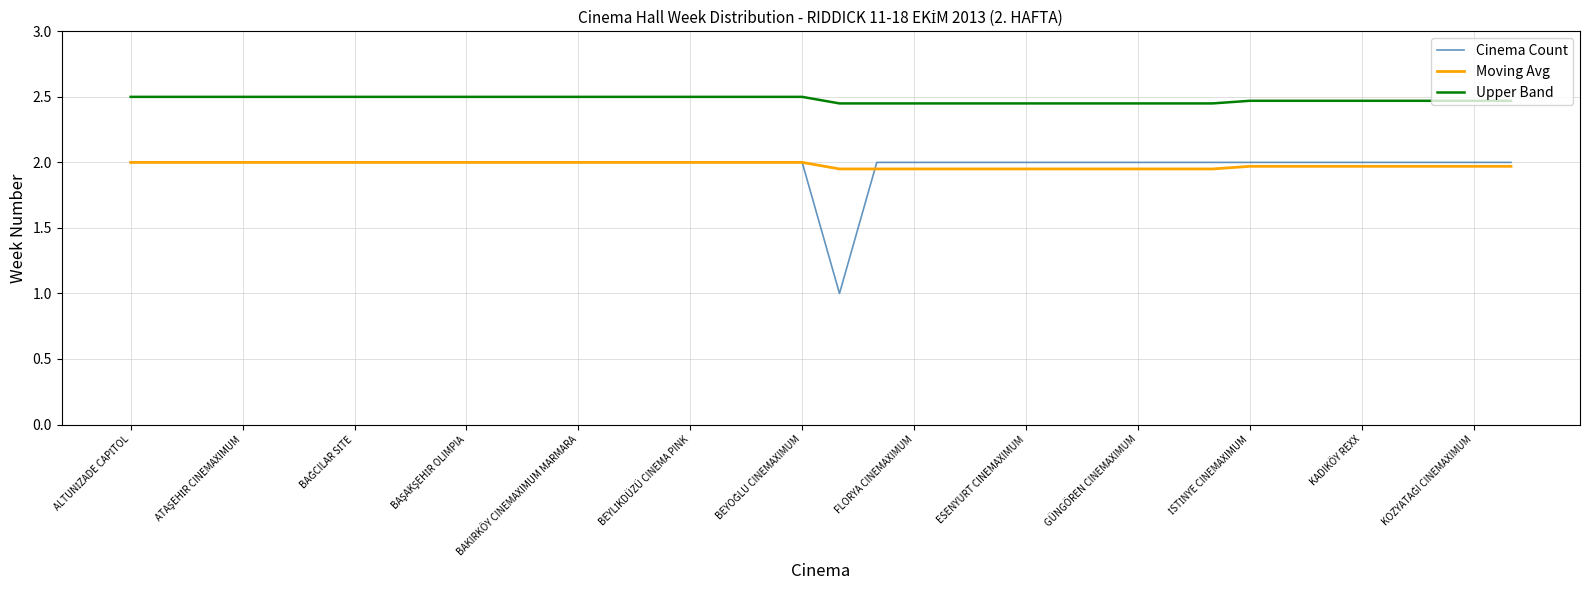

What is the smallest value displayed?

1.0